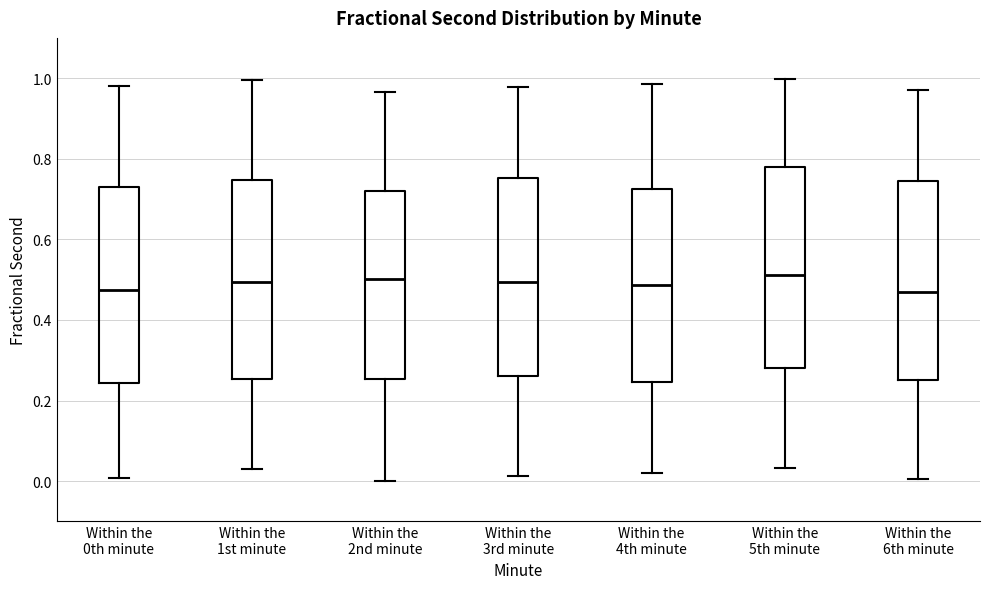

Where is the upper edge of the box for Within the 5th minute on the y-axis? The values are not printed on the chart, so give them approximately, as read against the axis.

0.78